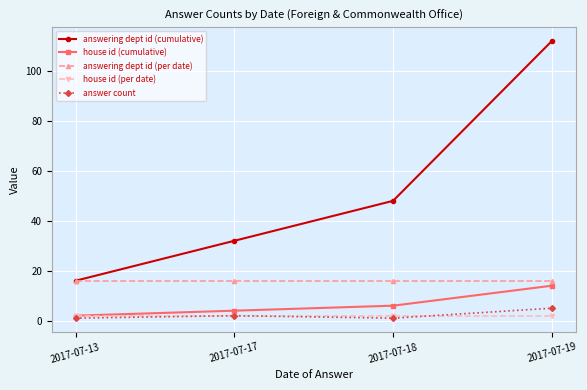

What is the value of the house id (cumulative) point at the 2nd from the left?

4